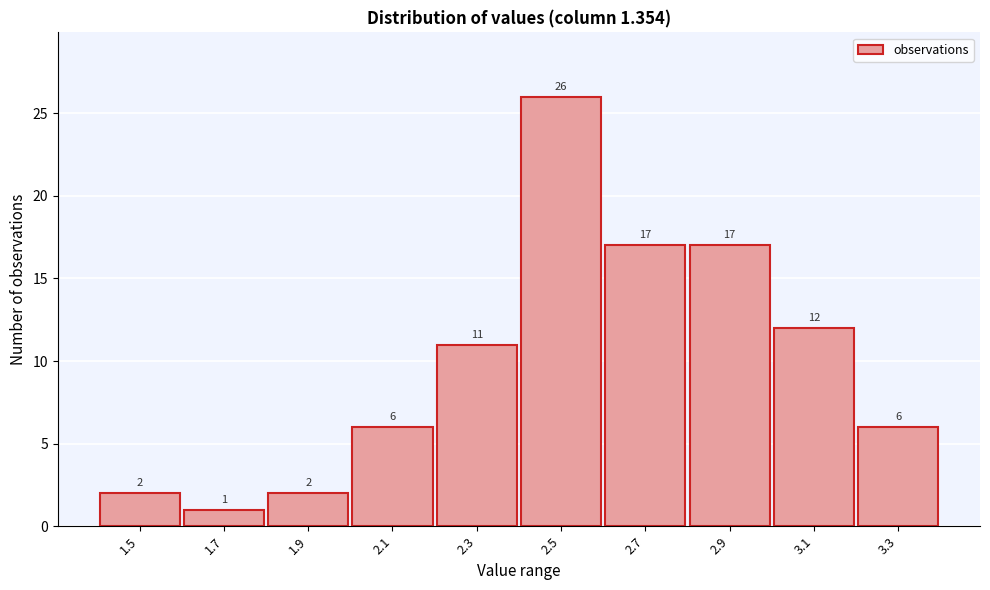

Reading left to right, list all the values displayed in this chart.

2	1	2	6	11	26	17	17	12	6